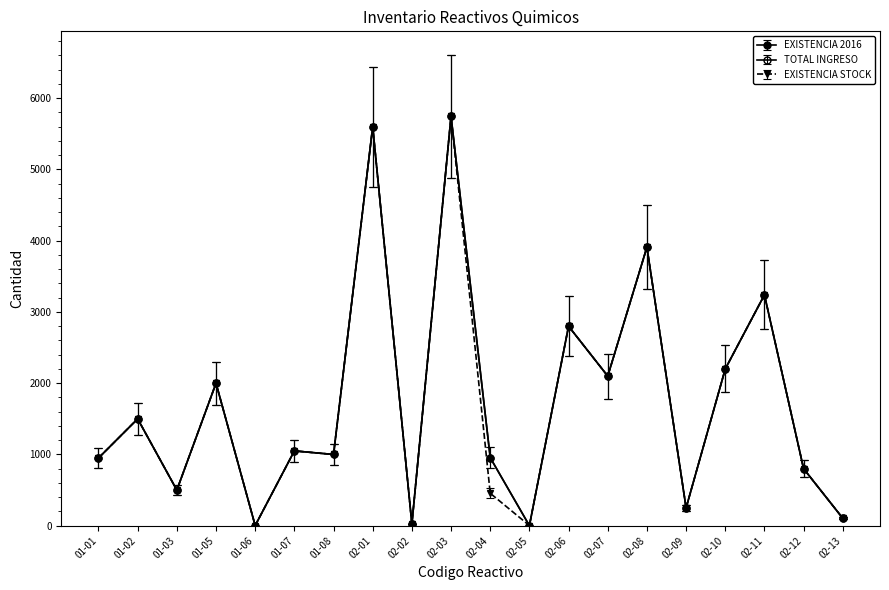

Which label corresponds to the largest value in the chart?

02-03